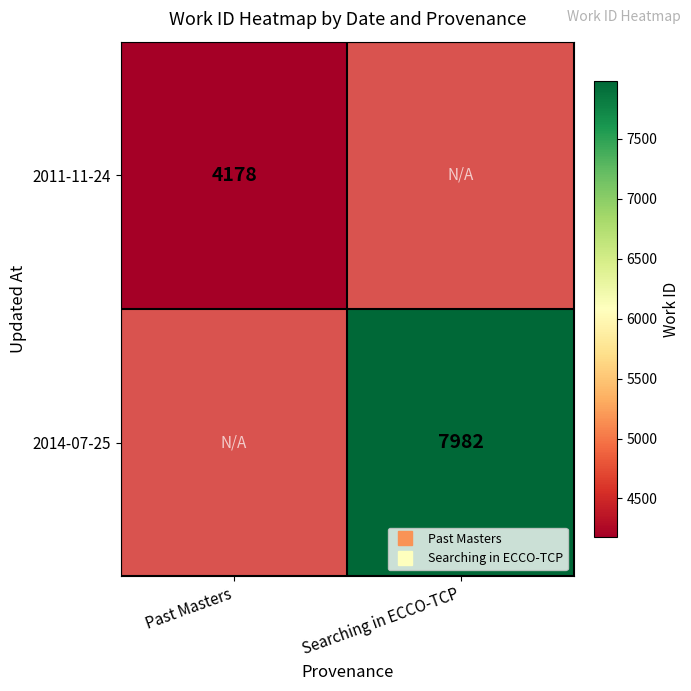

Read the 2014-07-25 value at Searching in ECCO-TCP.

7982.0